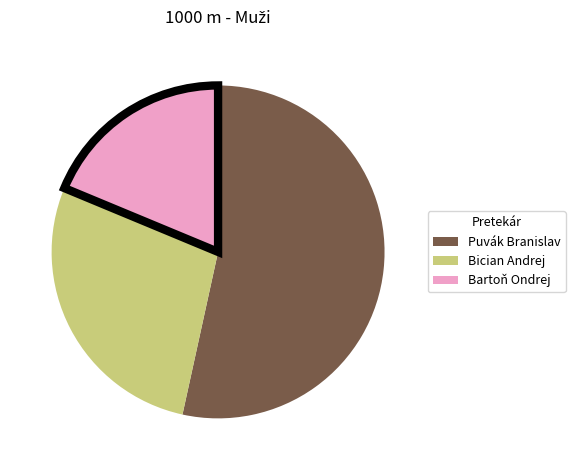

What is the smallest slice in the pie chart?

Bartoň Ondrej